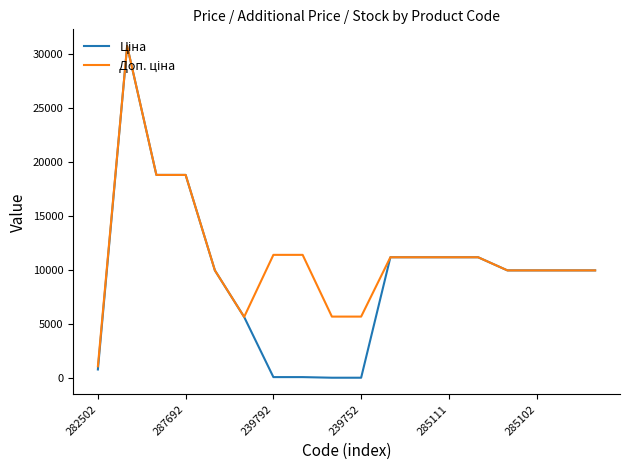

What is the greatest value displayed?

30717.1